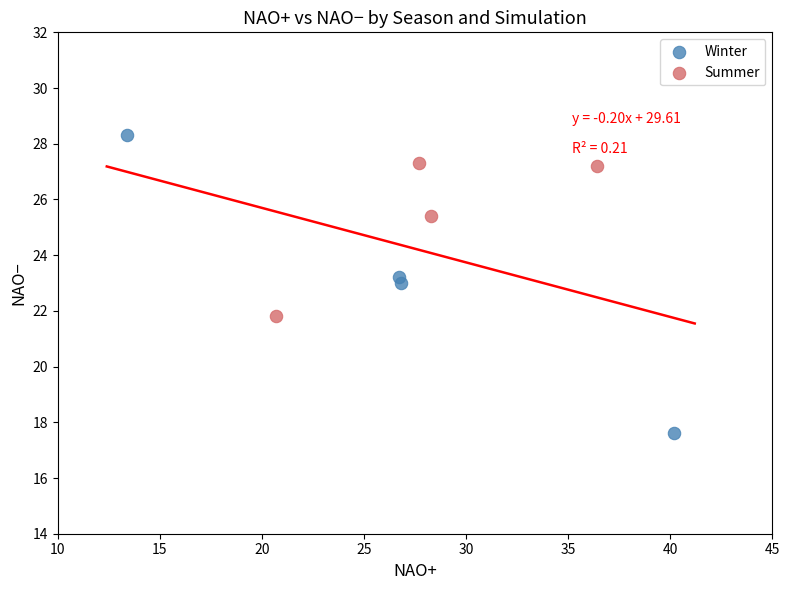

Which series reaches the maximum Y coordinate?

Winter